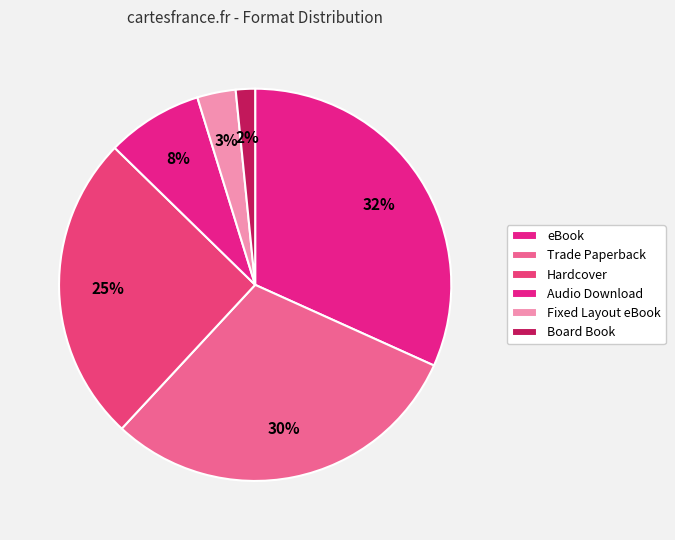

How many segments does this pie chart have?

6